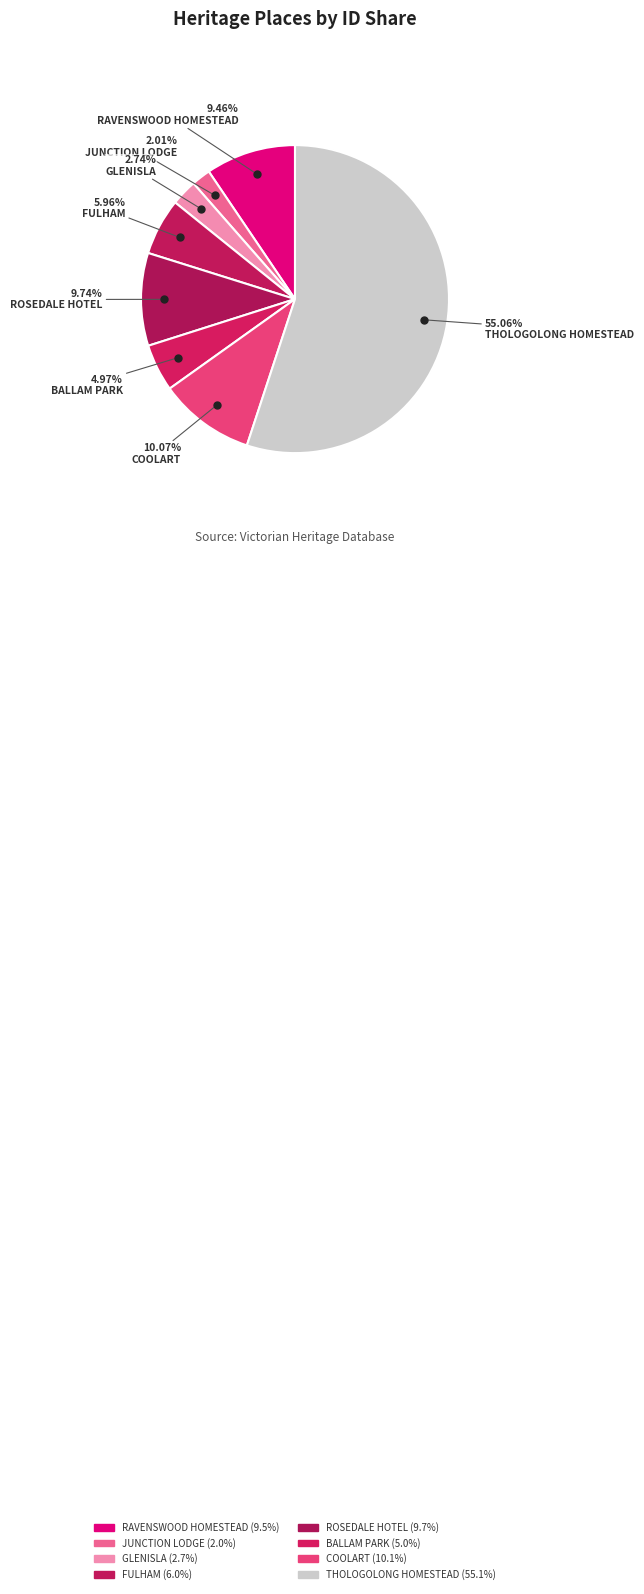

Which has a higher value, THOLOGOLONG HOMESTEAD or JUNCTION LODGE?

THOLOGOLONG HOMESTEAD